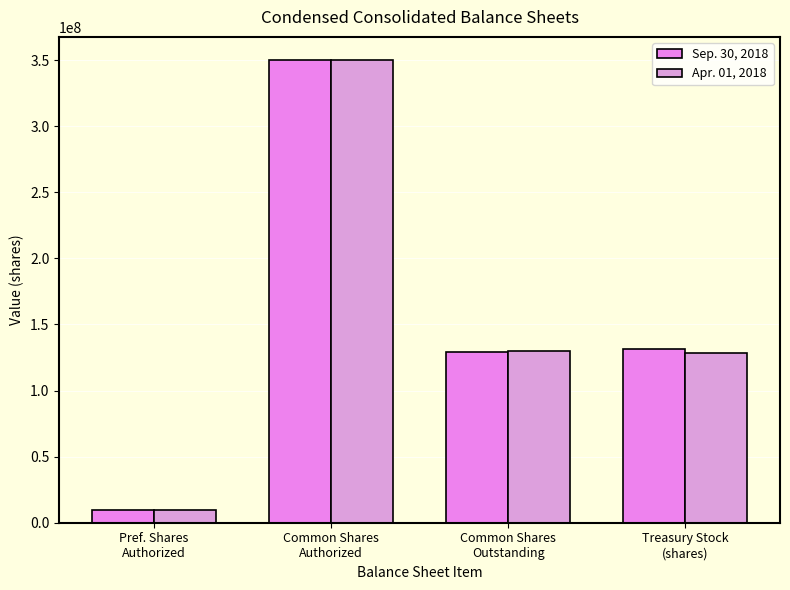

List the labels in order of Apr. 01, 2018 value, smallest first.

Pref. Shares
Authorized, Treasury Stock
(shares), Common Shares
Outstanding, Common Shares
Authorized